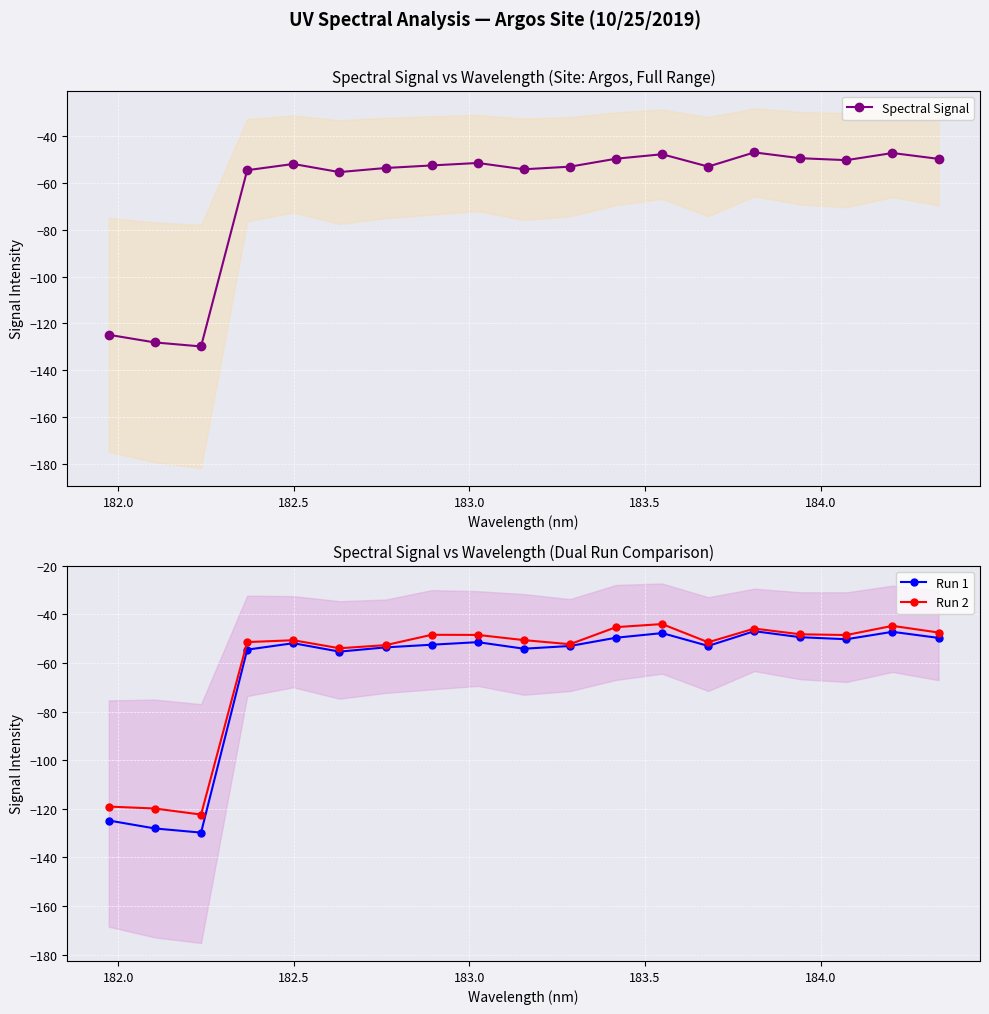

What is the maximum value for Run 2?

-44.0